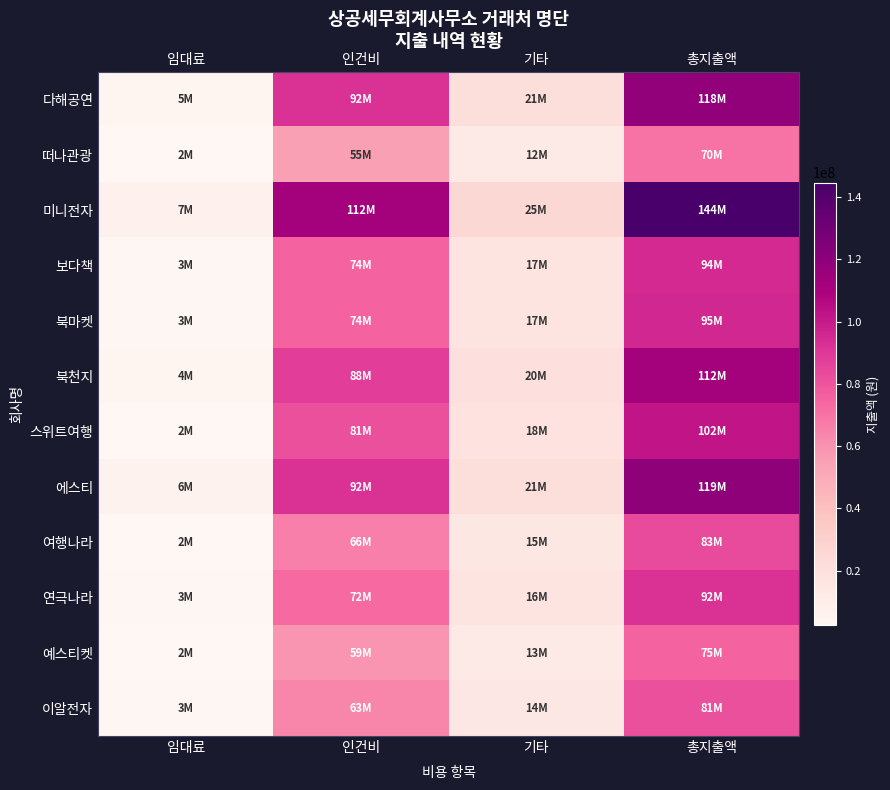

What is the minimum value for 이알전자?

3500000